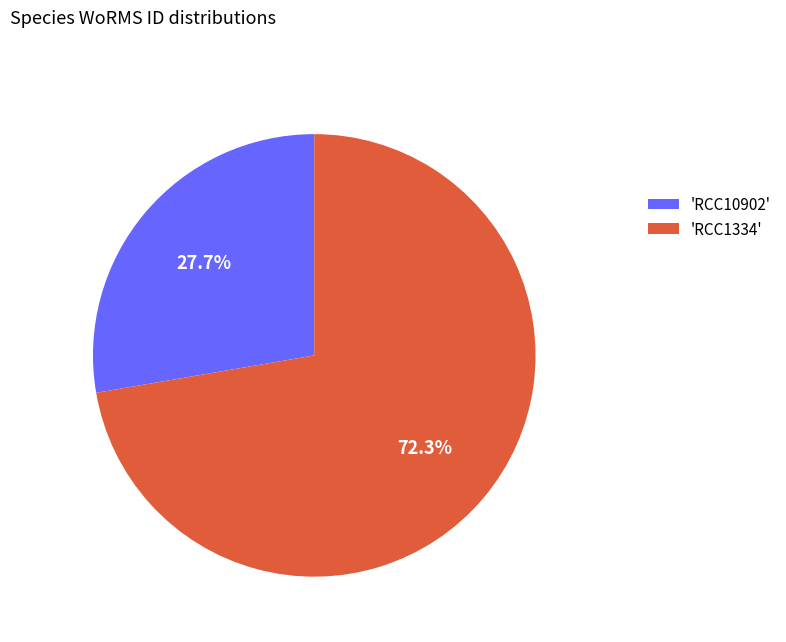

Does 'RCC1334' represent more than half of the total?

Yes